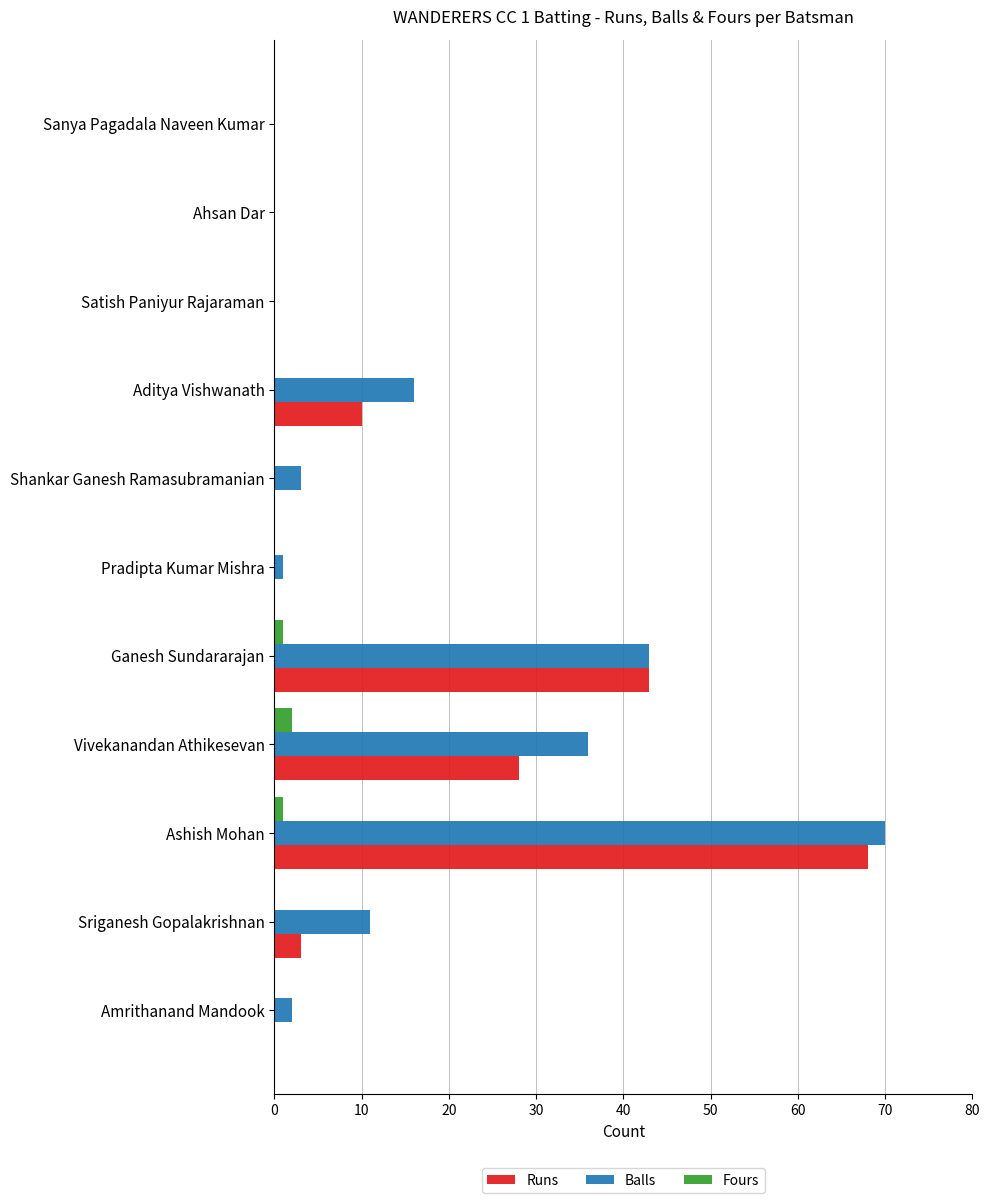

What is the sum of all Fours values?

4